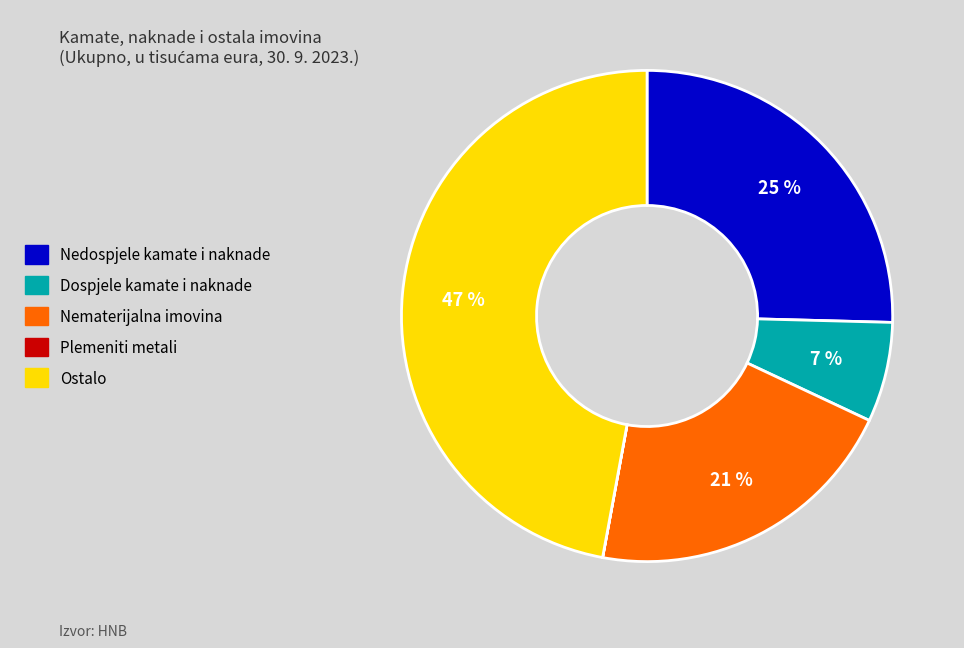

Which has a higher value, Dospjele kamate i naknade or Nedospjele kamate i naknade?

Nedospjele kamate i naknade